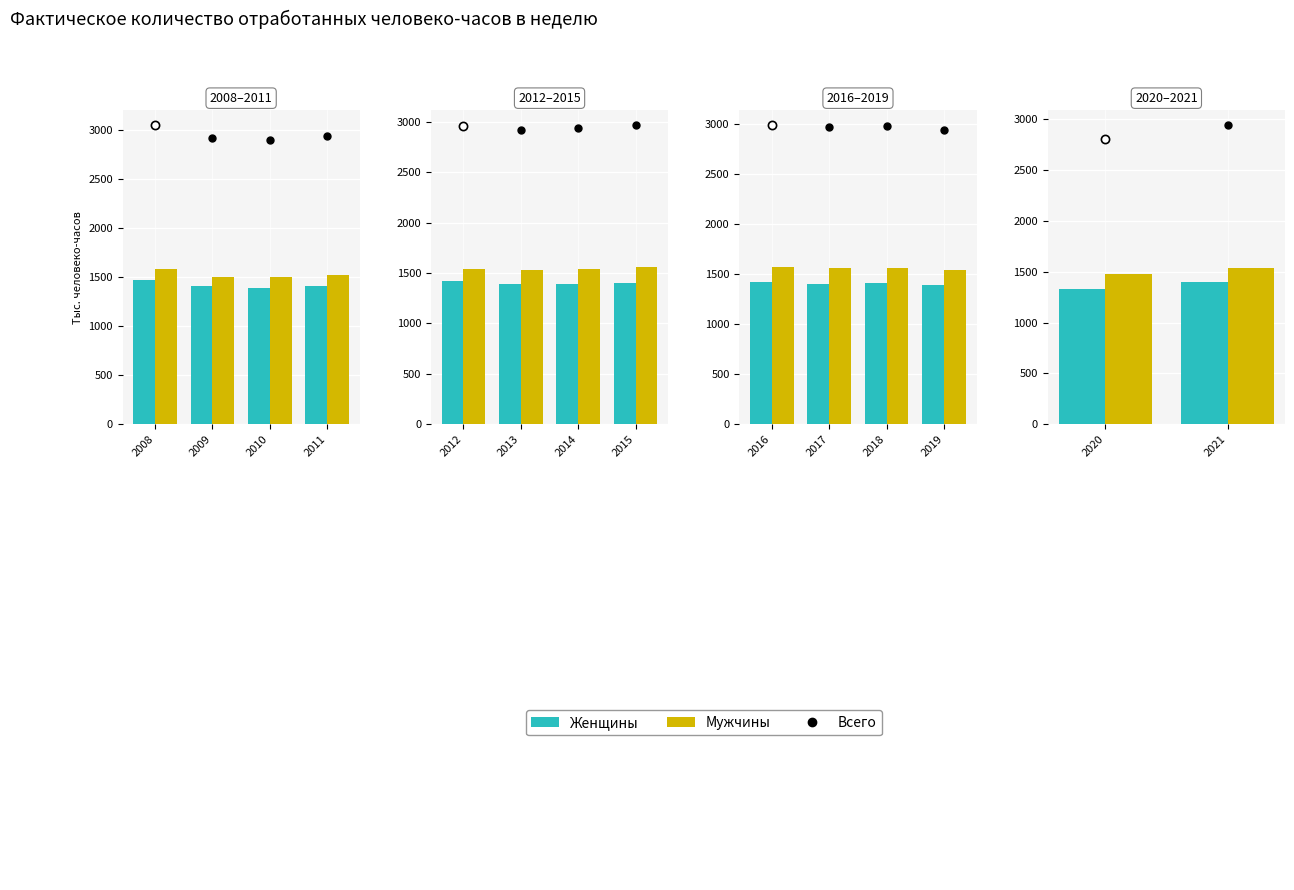

Which series has the largest total across all categories?

Всего